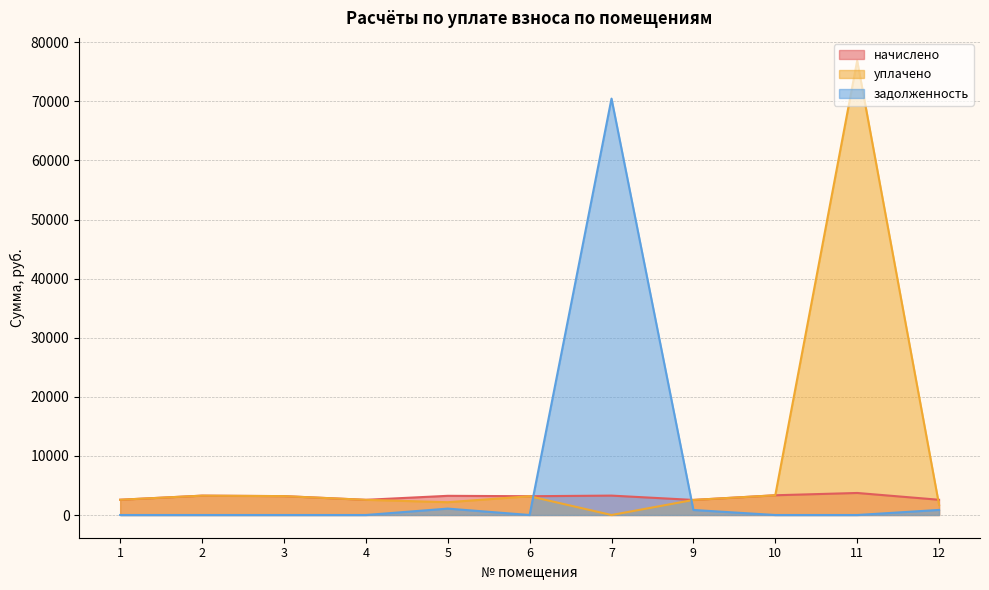

Reading left to right, what are all the values shown in this chart?

начислено: 1=2582.4	2=3275.2	3=3195.4	4=2567.9	5=3246.2	6=3177.2	7=3282.4	9=2549.8	10=3340.5	11=3728.8	12=2578.8
уплачено: 1=2582.4	2=3275.2	3=3195.4	4=2567.9	5=2164.1	6=3177.2	7=0.0	9=2549.8	10=3340.5	11=76894.2	12=1719.2
задолженность: 1=0.0	2=0.0	3=0.0	4=0.0	5=1082.1	6=0.0	7=70466.3	9=849.9	10=0.0	11=0.0	12=859.6